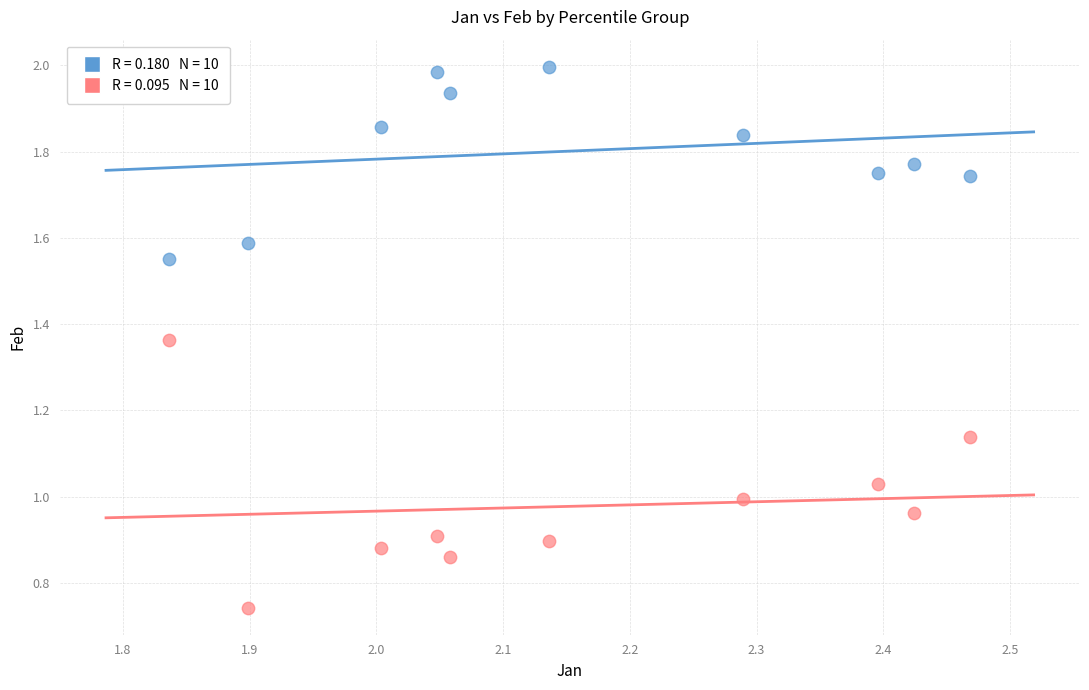

Across all data points, what is the range of X values (max minus min)?

0.6